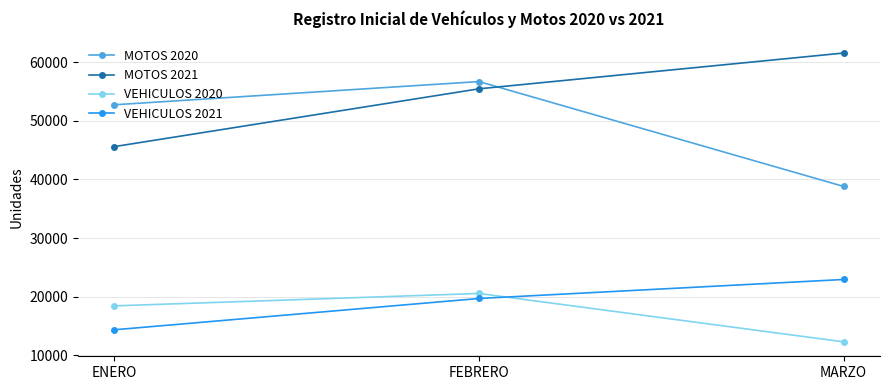

What are all the series names shown in the legend?

MOTOS 2020, MOTOS 2021, VEHICULOS 2020, VEHICULOS 2021